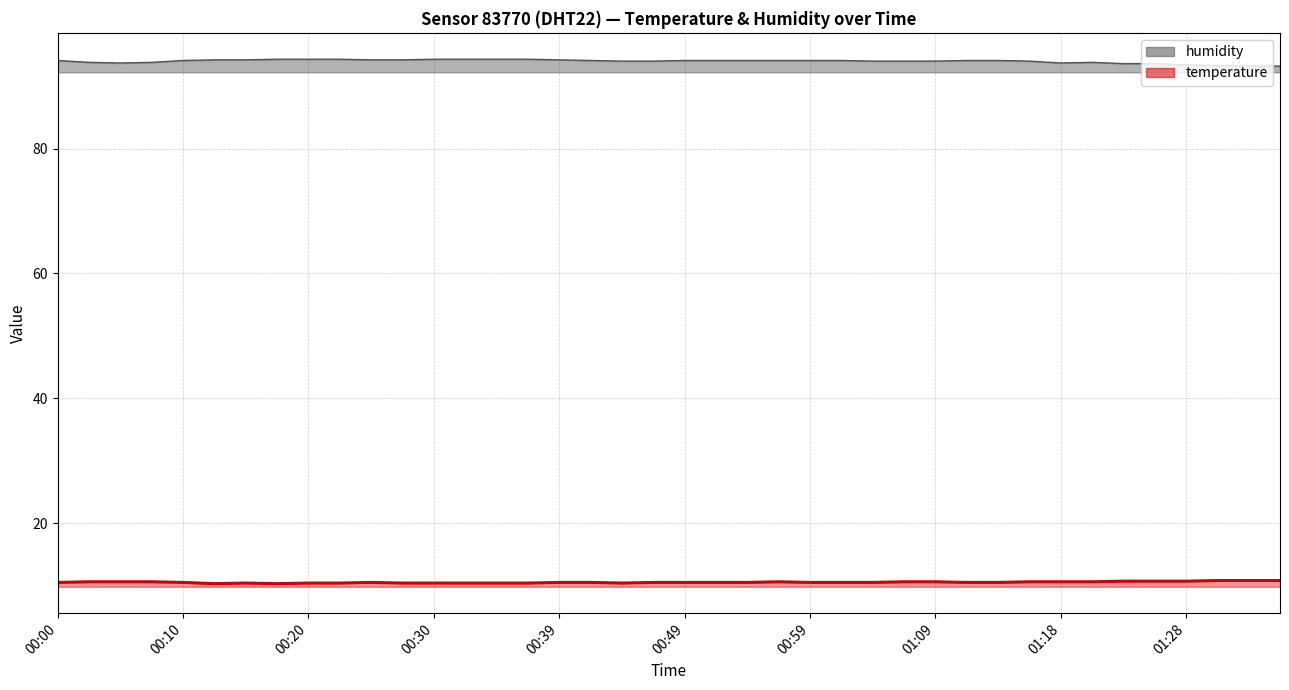

How many interior local peaks does the humidity series have?

1